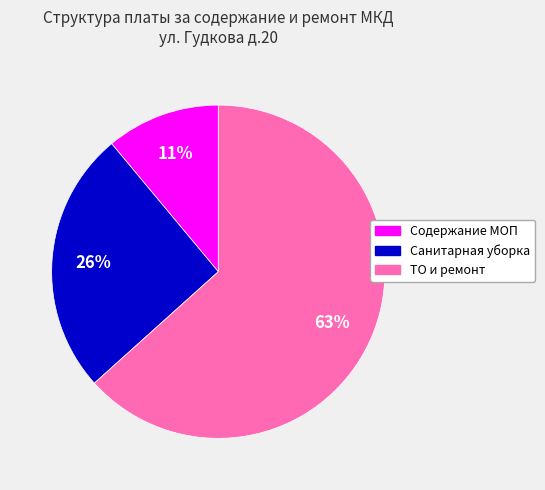

To the nearest percent, what portion does Санитарная уборка represent?

26%